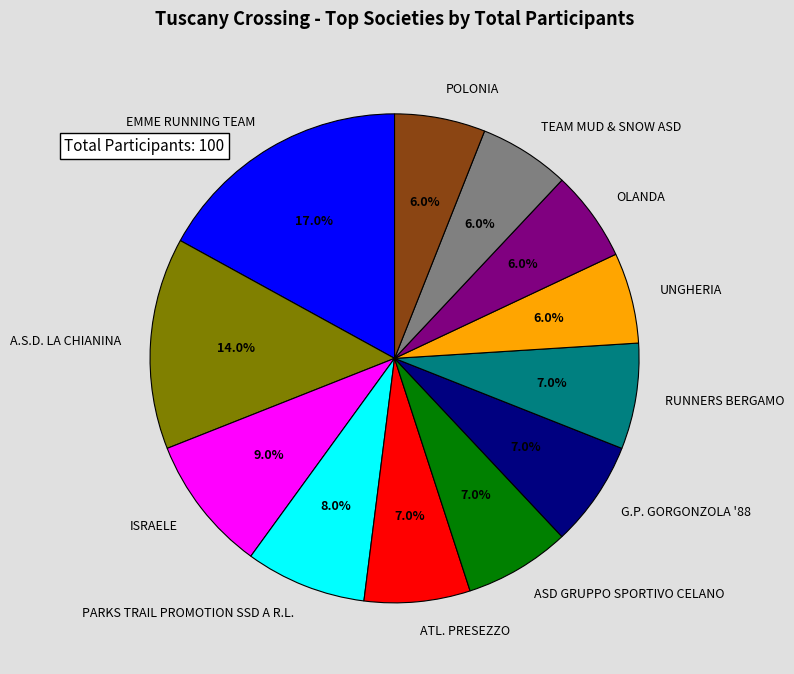

Does any single category account for the majority?

No